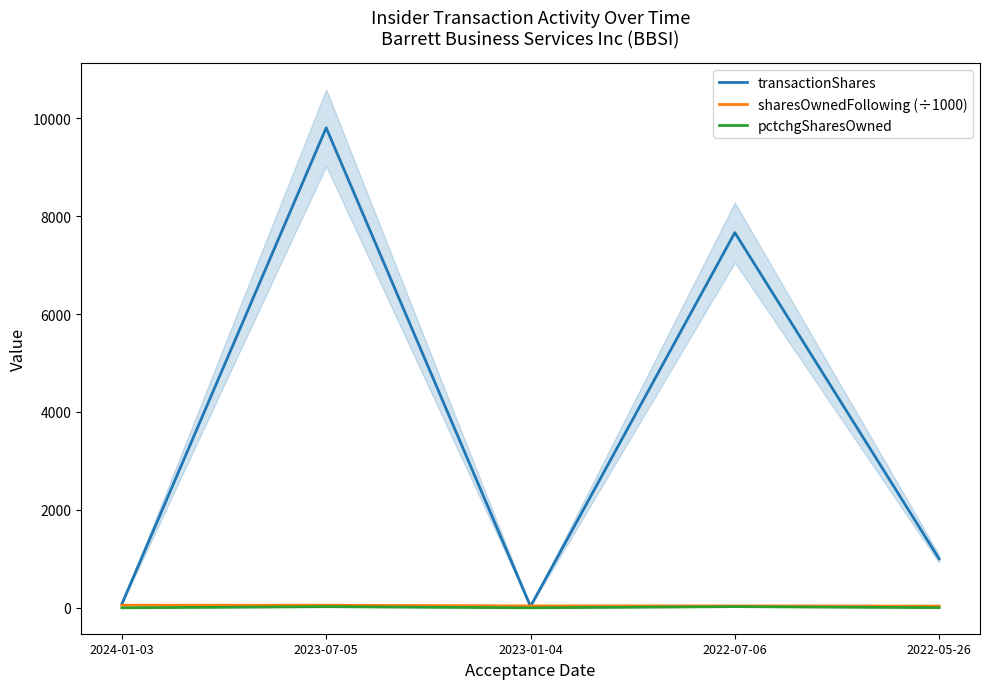

At how many categories does at least one series exceed 7750?

1